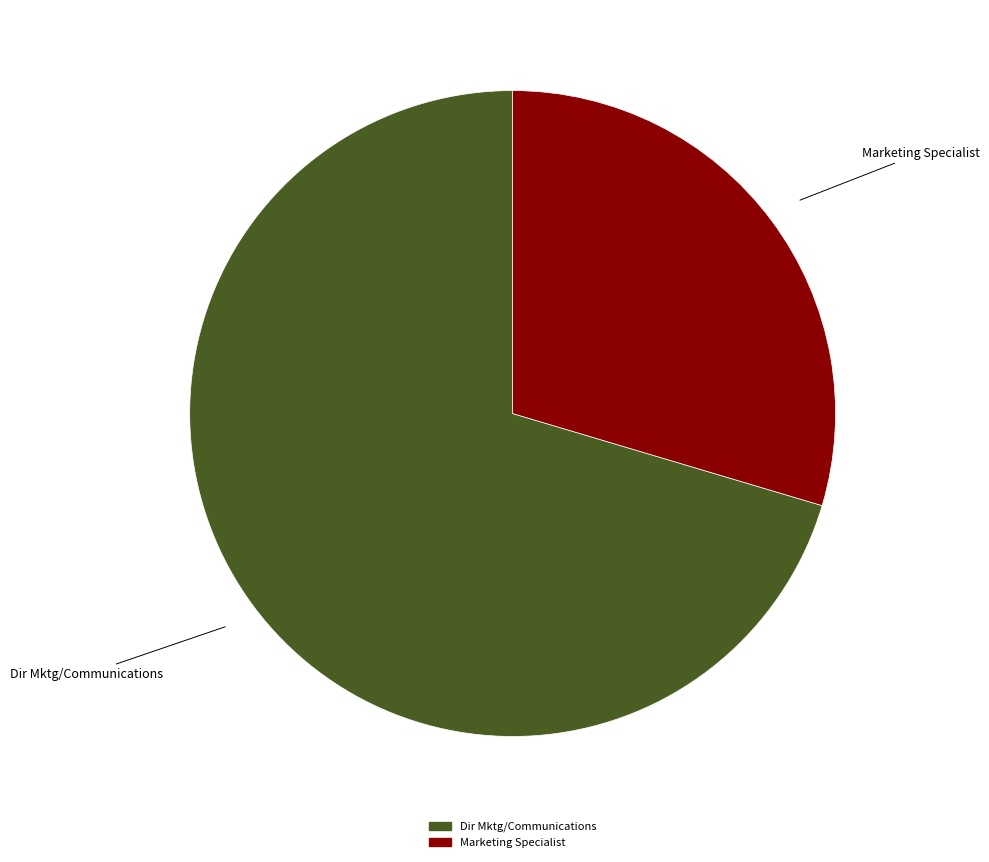

Does any single category account for the majority?

Yes